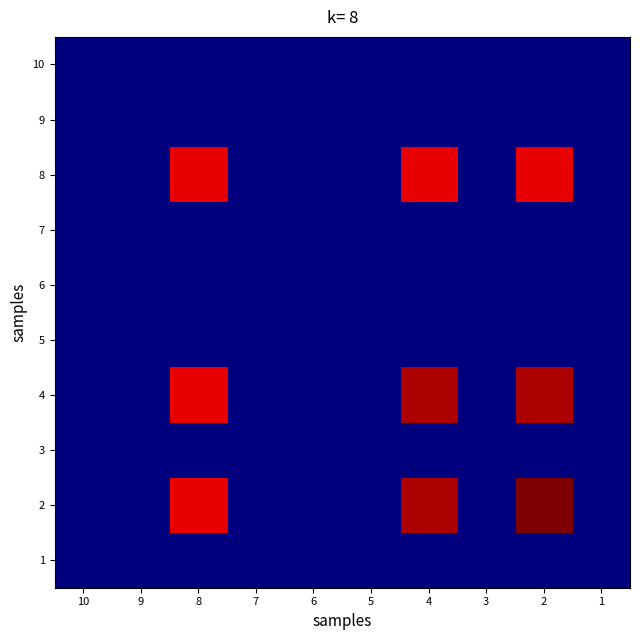

What is the greatest value displayed?

19807968